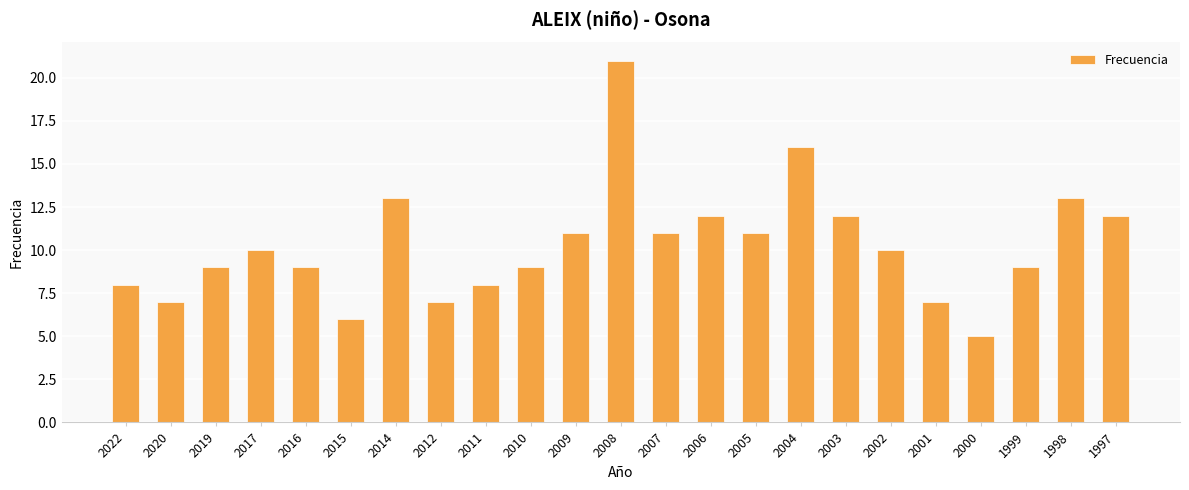

Is it true that the value at 2015 is 6?

True